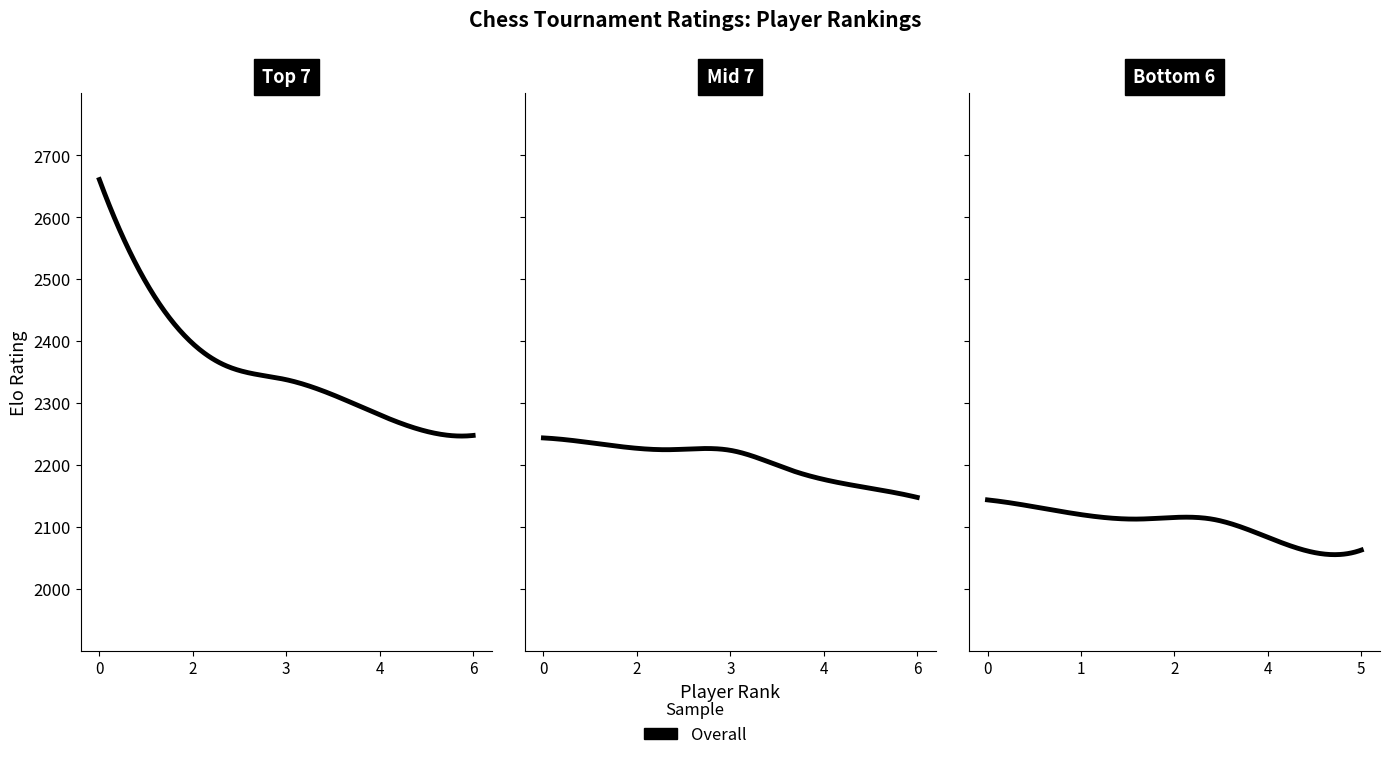

How many lines are shown in the chart?

1